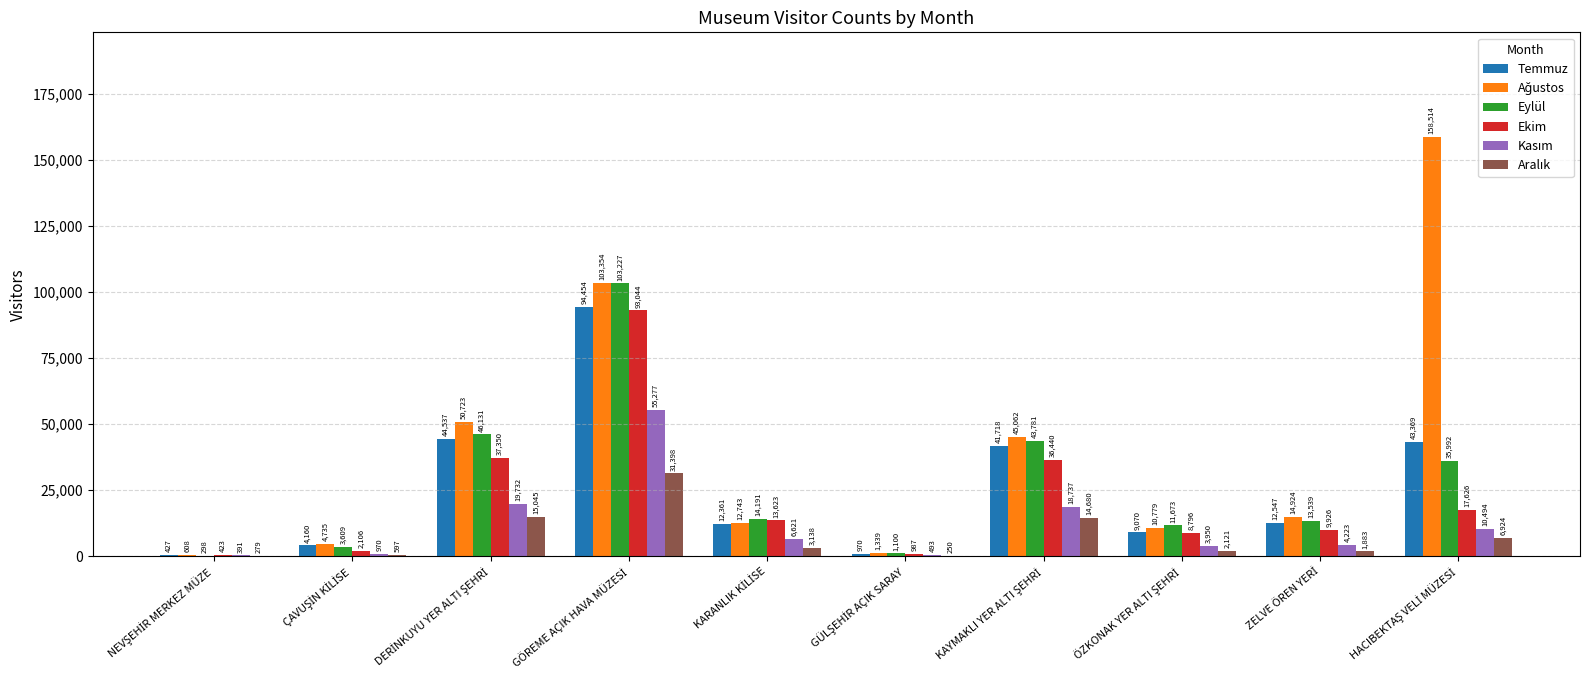

What is the maximum value for Ekim?

93044